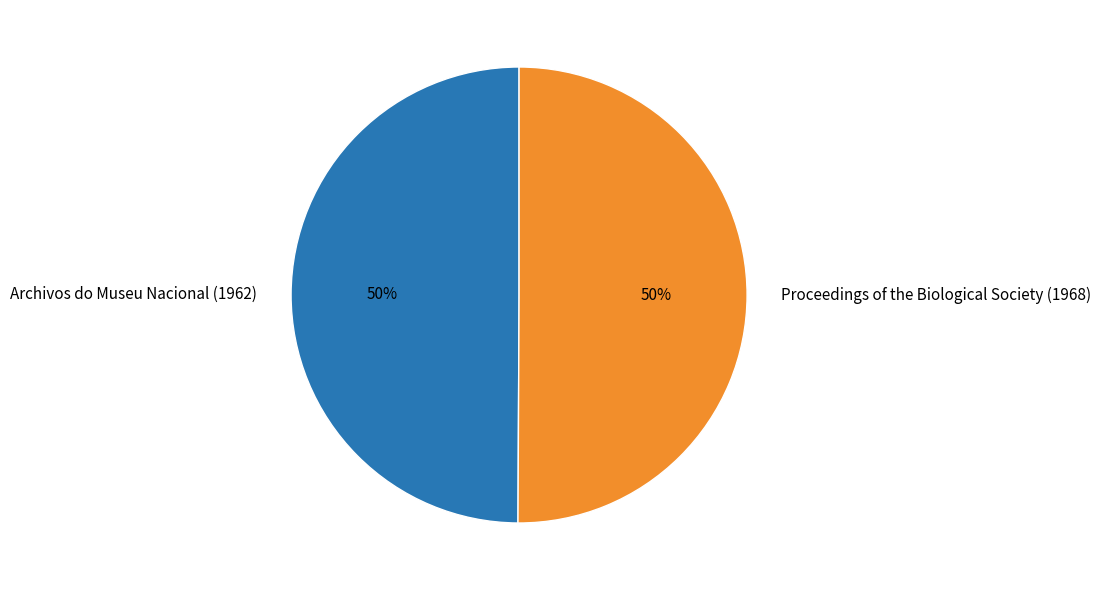

To the nearest percent, what portion does Archivos do Museu Nacional (1962) represent?

50%